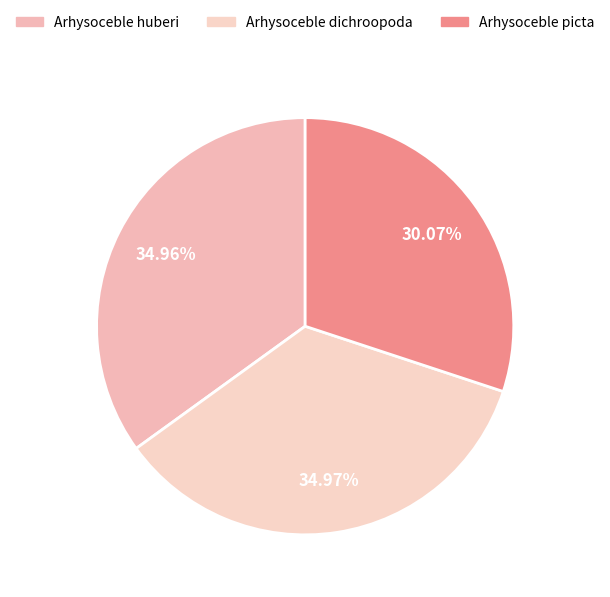

Which category has the biggest portion of the pie?

Arhysoceble dichroopoda